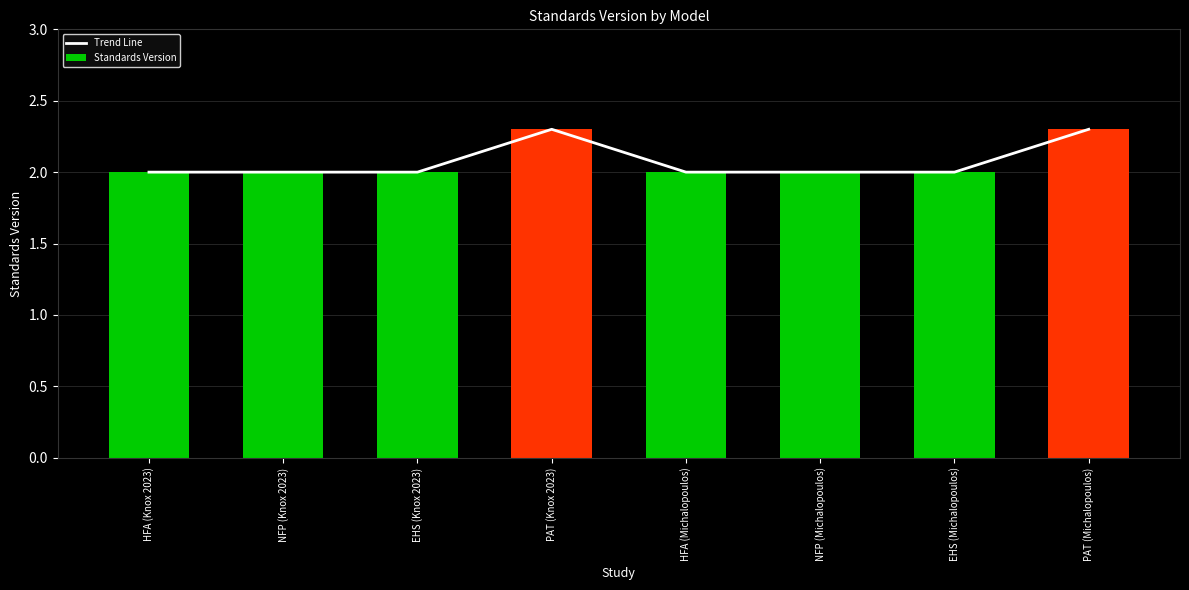

What is the minimum value for Standards Version?

2.0